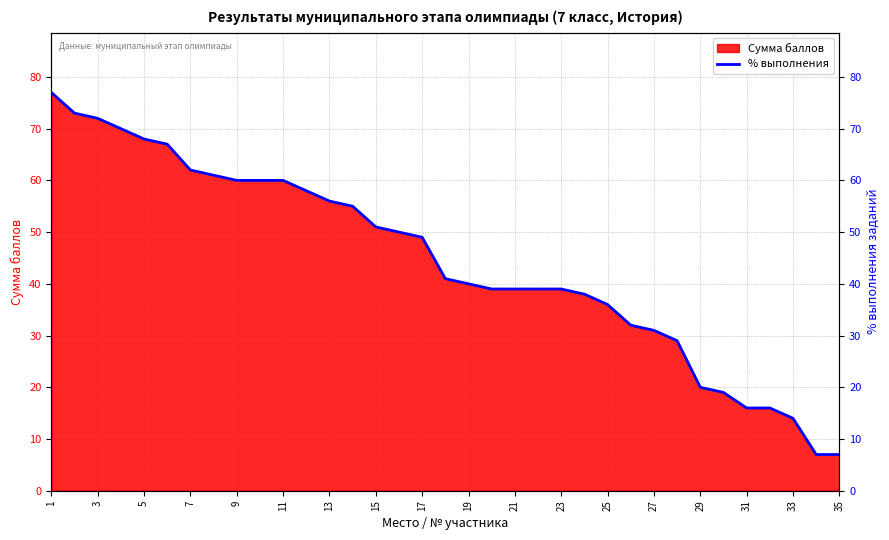

True or false: Сумма баллов has a value of 39 at 21.

True